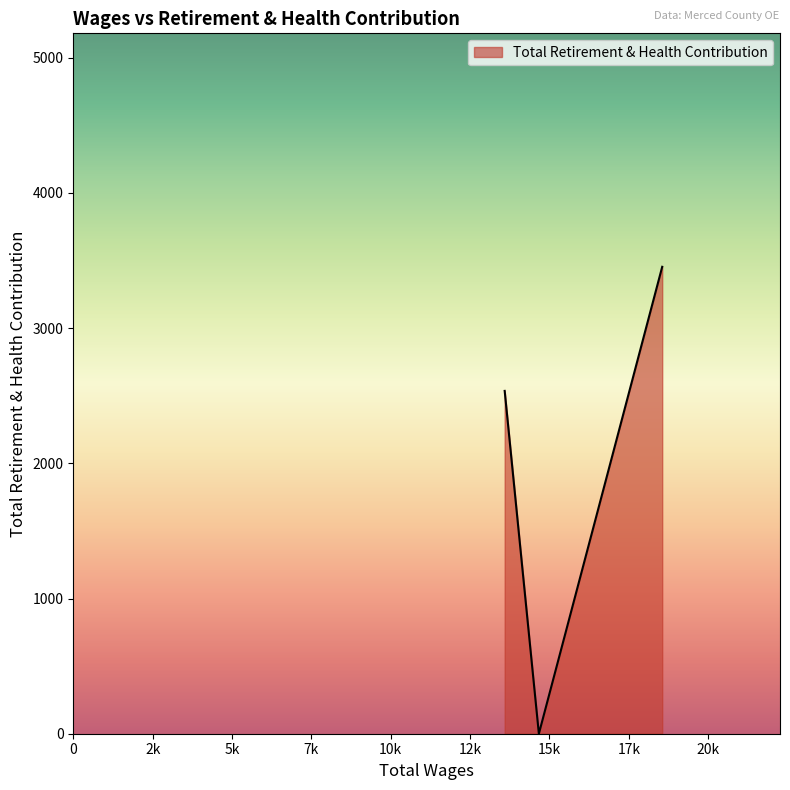

What is the average value?

1997